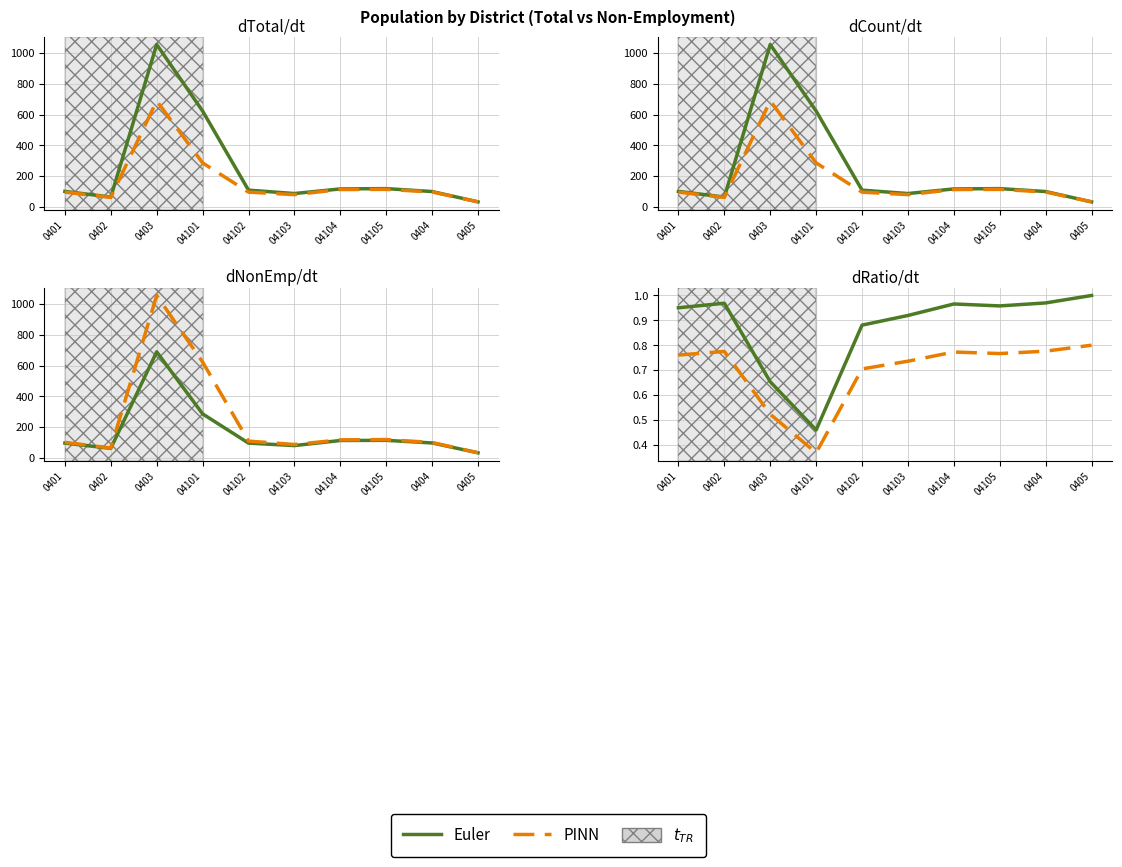

At how many categories does at least one series exceed 0?

10